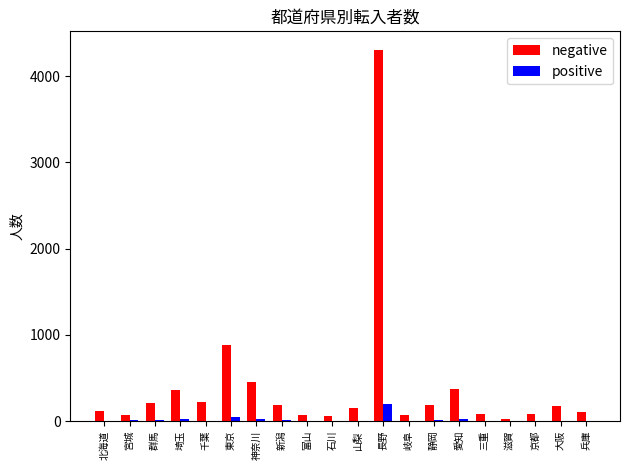

What is the total value across all series at 宮城?

84